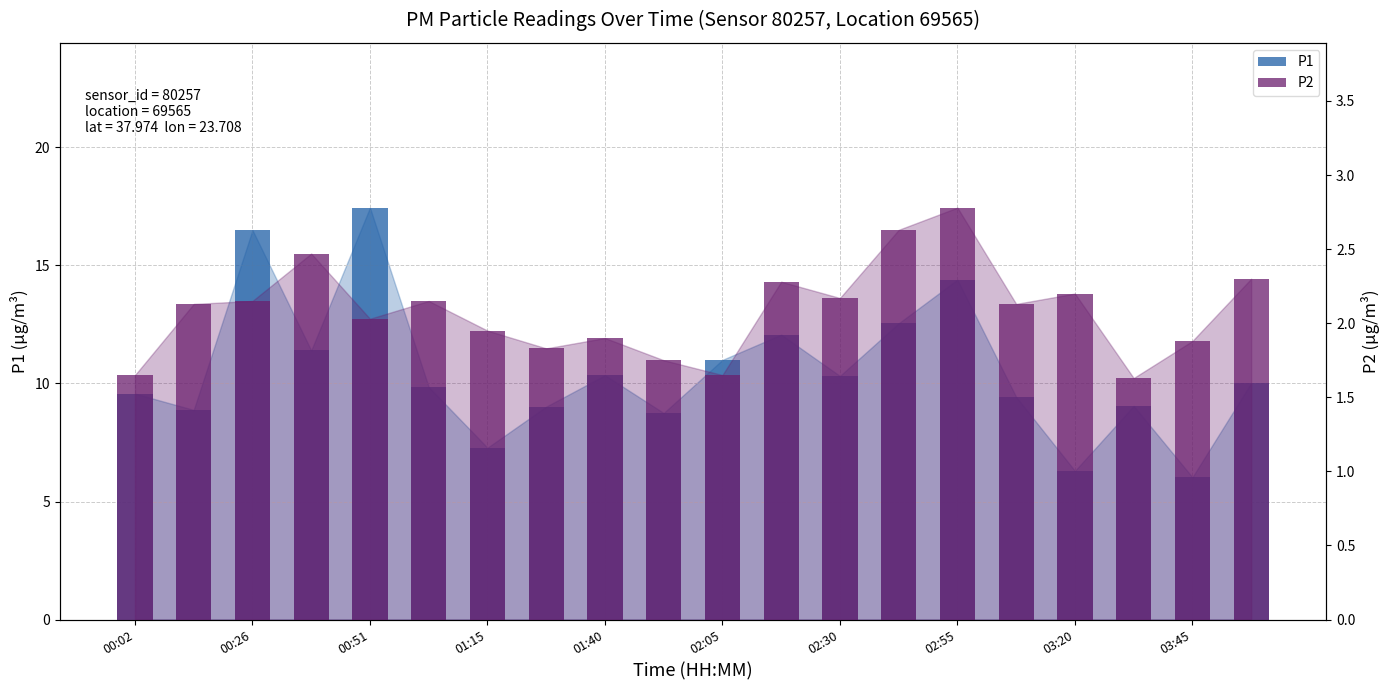

Which series has the largest total across all categories?

P1